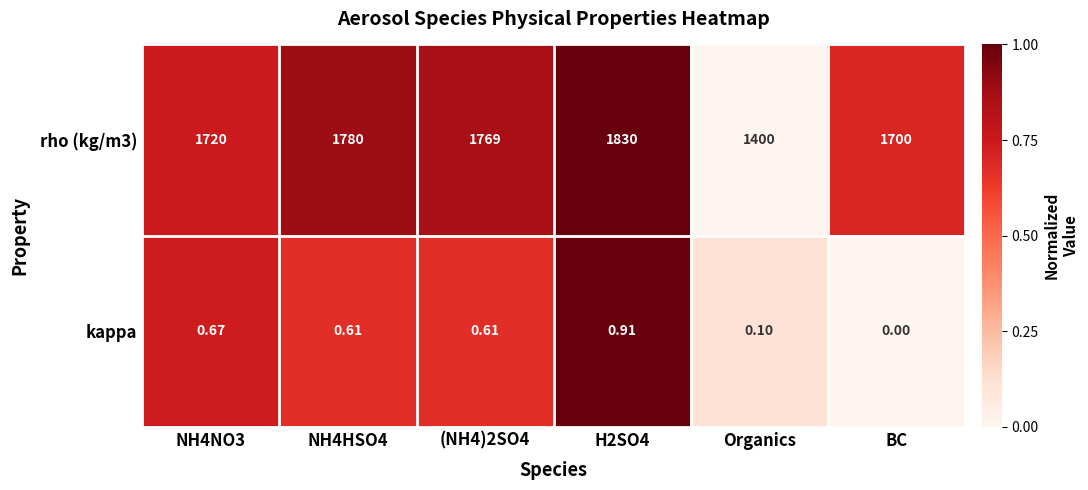

Which category has the lowest value across all series?

BC